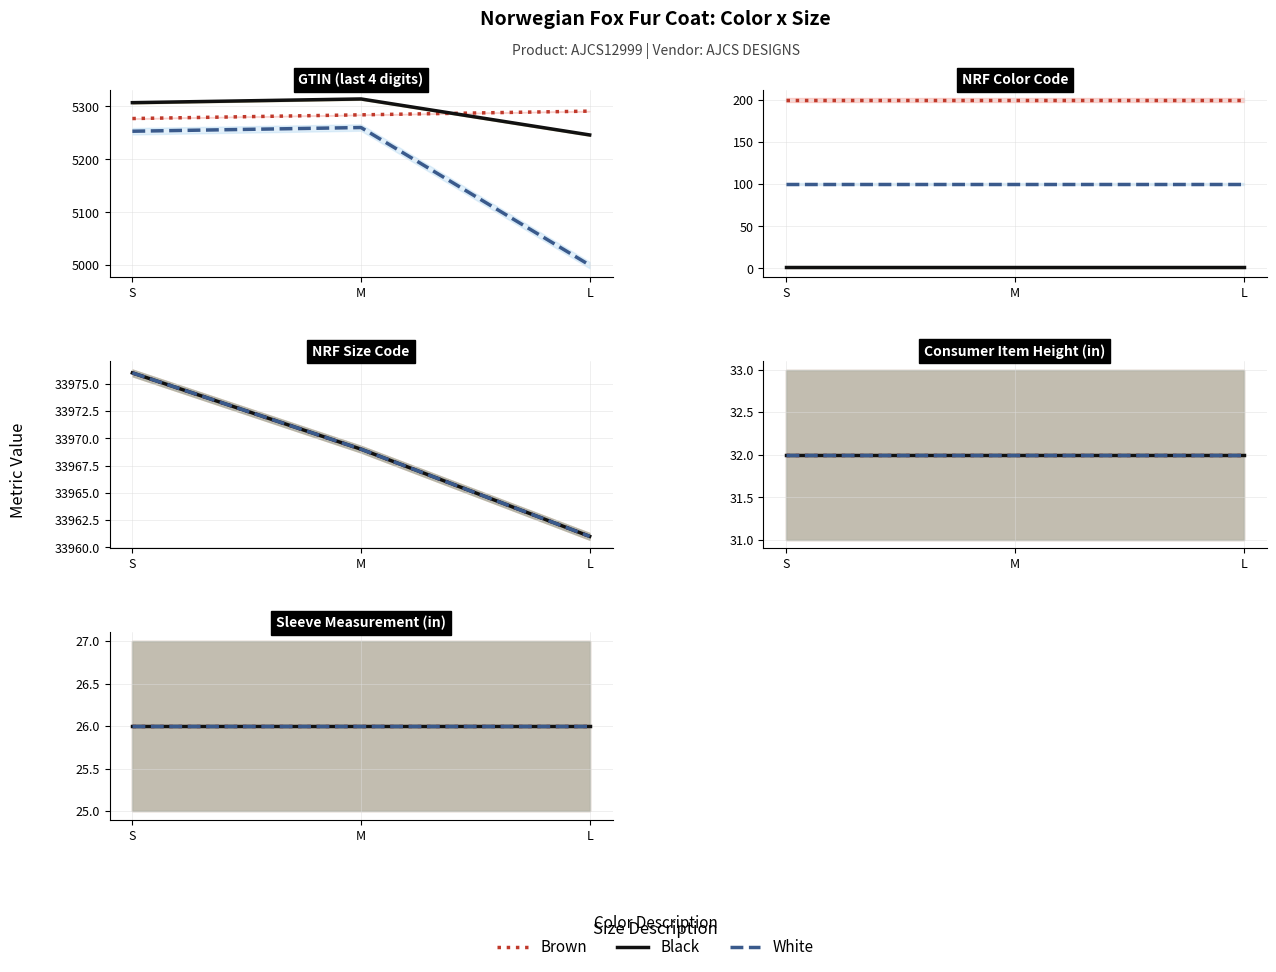

Is the value of White at M greater than the value of Brown at S?

No